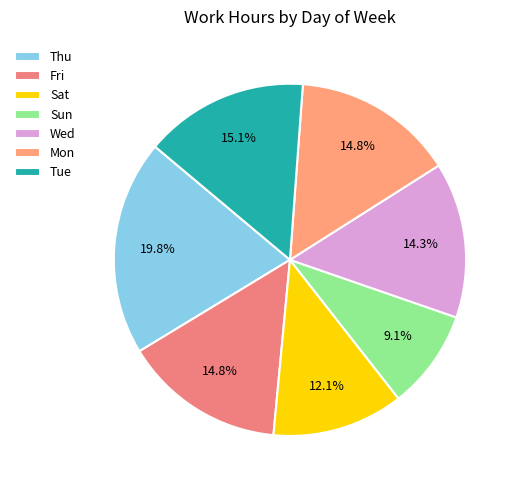

Is it true that Tue is 2% of the pie?

False